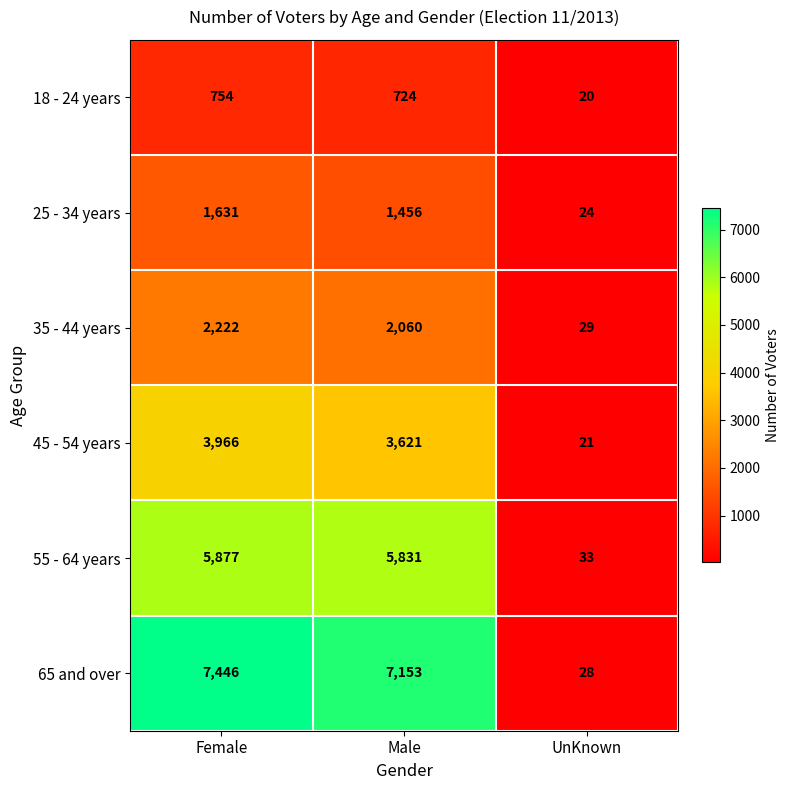

Where does the 55 - 64 years series first go above 5831?

Female